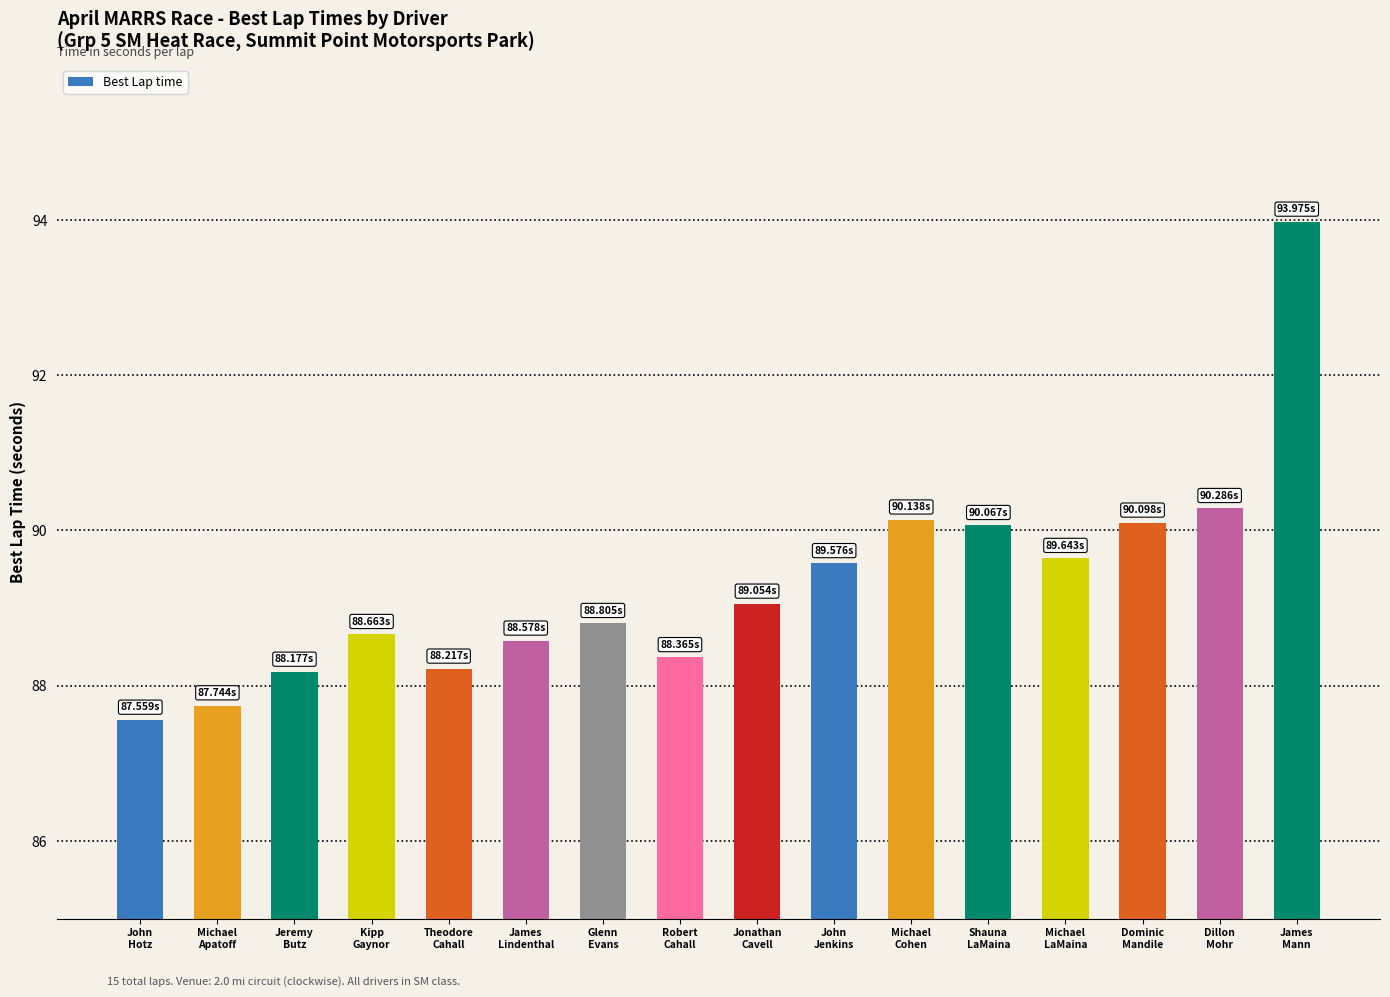

Reading left to right, extract all data points from this chart.

87.6	87.7	88.2	88.7	88.2	88.6	88.8	88.4	89.1	89.6	90.1	90.1	89.6	90.1	90.3	94.0